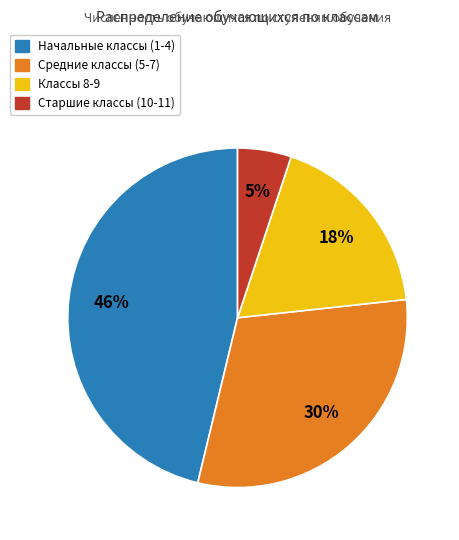

To the nearest percent, what is the difference between the largest and smallest slice percentages?

41%